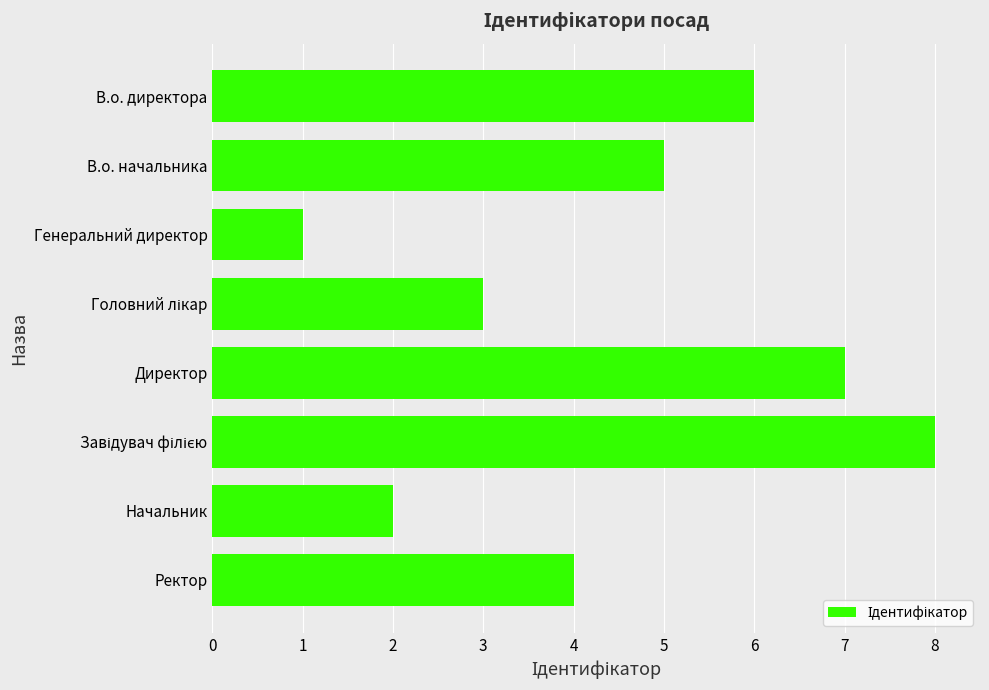

What is the label of the 7th bar from the bottom?

В.о. начальника